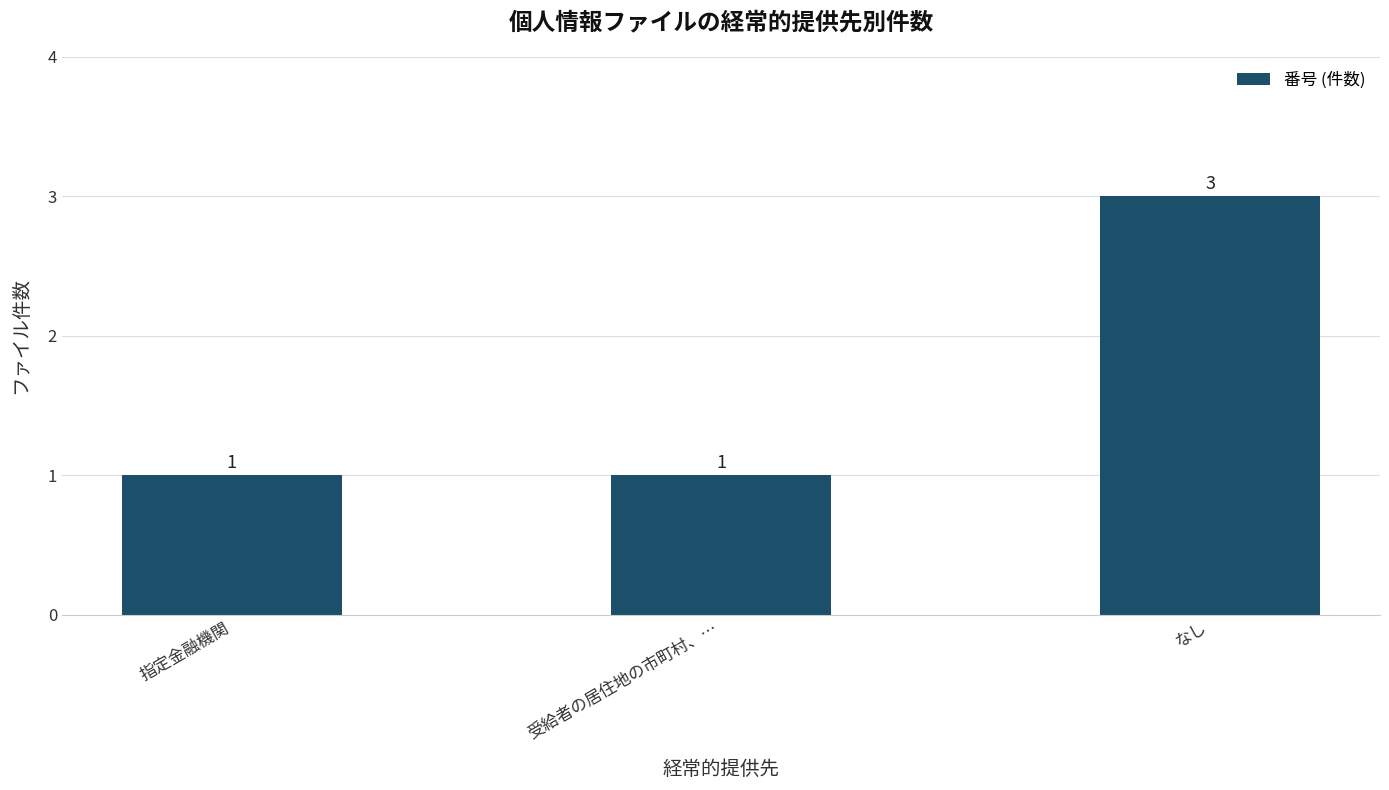

What is the label of the 2nd bar from the right?

受給者の居住地の市町村、…